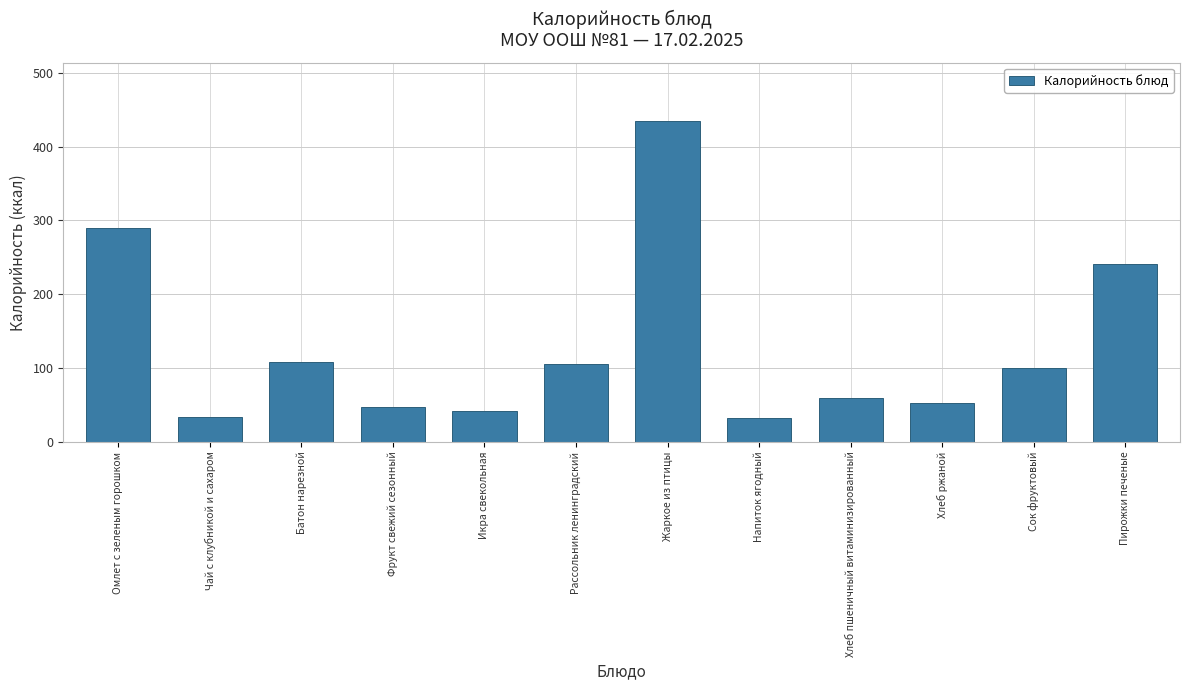

What is the change in value from Рассольник ленинградский to Хлеб пшеничный витаминизированный?

-45.1